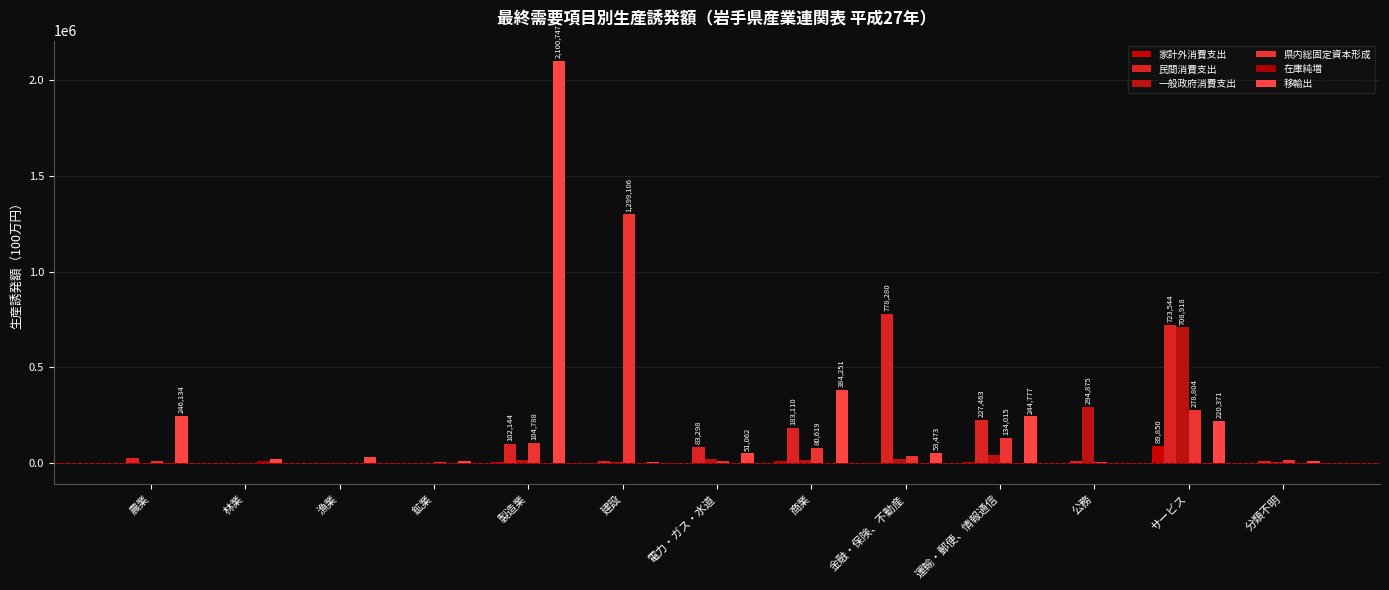

What position from the left is 商業?

8